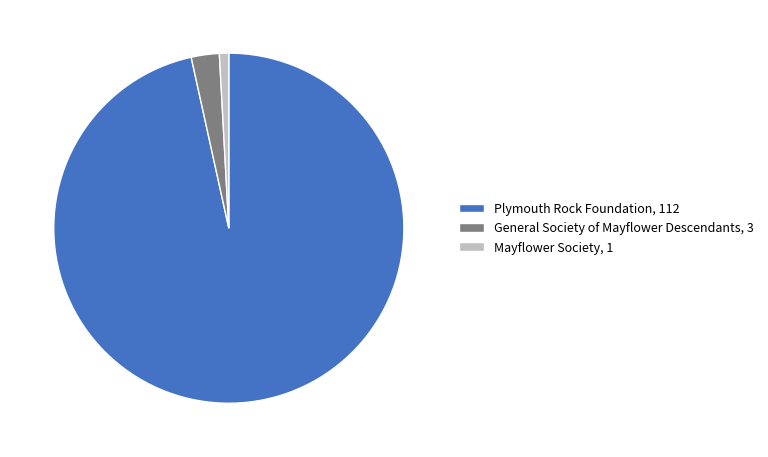

Is there a majority slice in this chart?

Yes